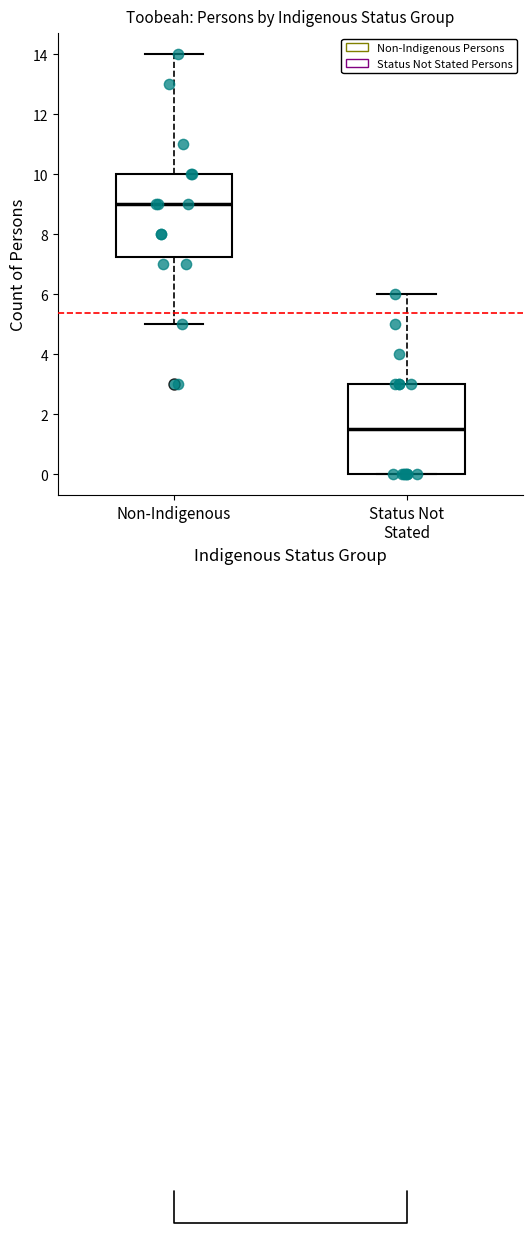

Reading left to right, transcribe this box plot: for each box, give where its median line is, the range the box spans, and where its two whiskers end, as read against the y-axis. The values are not printed on the chart, so give them approximately, as read against the axis.

Non-Indigenous: median 9.0, box 7.2 to 10.0, whiskers 5.0 to 14.0
Status Not Stated: median 1.6, box 0.0 to 3.0, whiskers 0.0 to 6.0